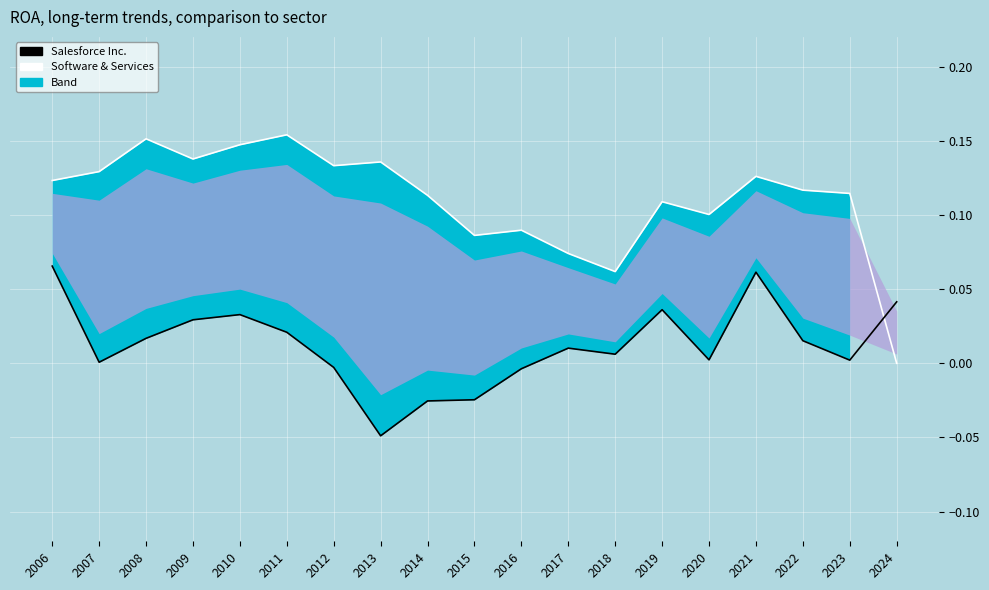

True or false: Software & Services and Salesforce Inc. cross at least once.

True